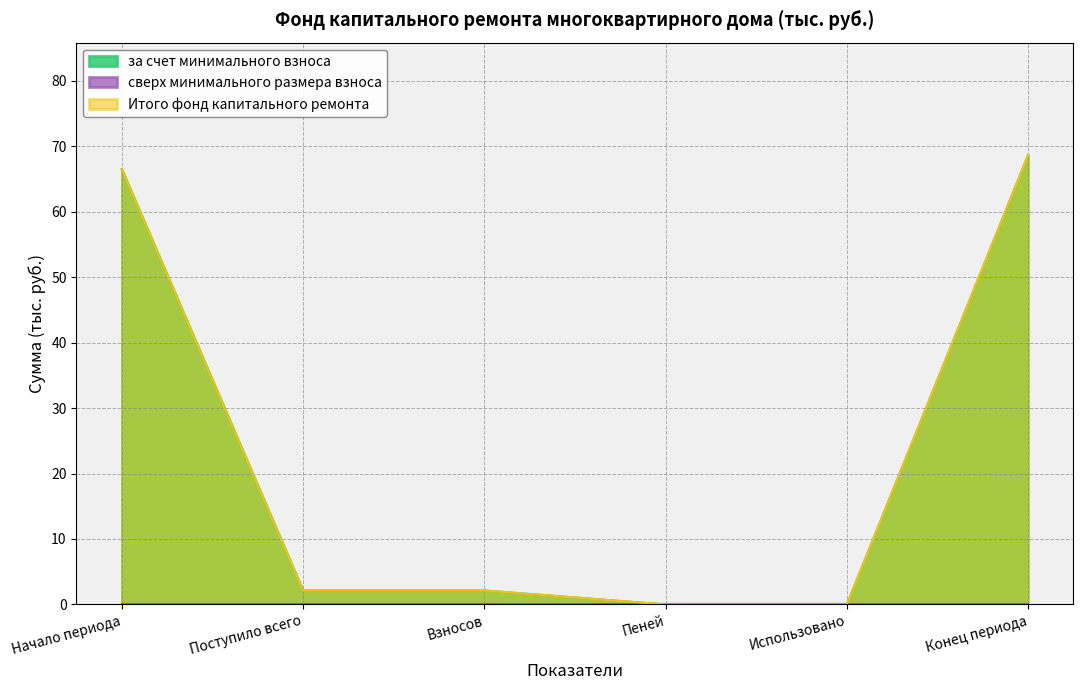

What position from the left is Взносов?

3